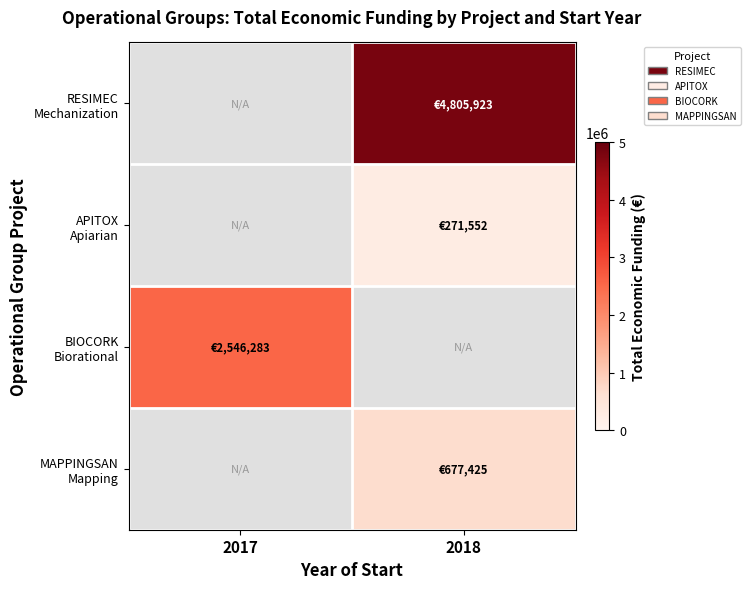

What is the minimum value for BIOCORK Biorational?

2546283.0